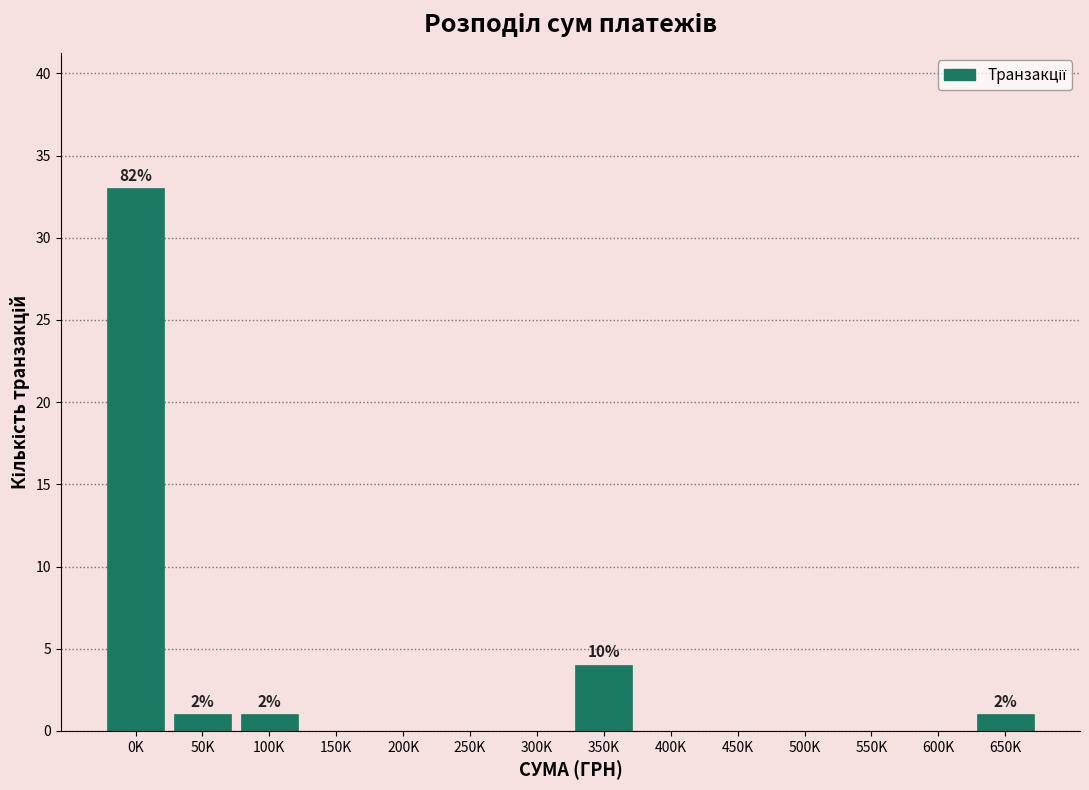

Reading left to right, list all the values displayed in this chart.

0K=33	50K=1	100K=1	150K=0	200K=0	250K=0	300K=0	350K=4	400K=0	450K=0	500K=0	550K=0	600K=0	650K=1